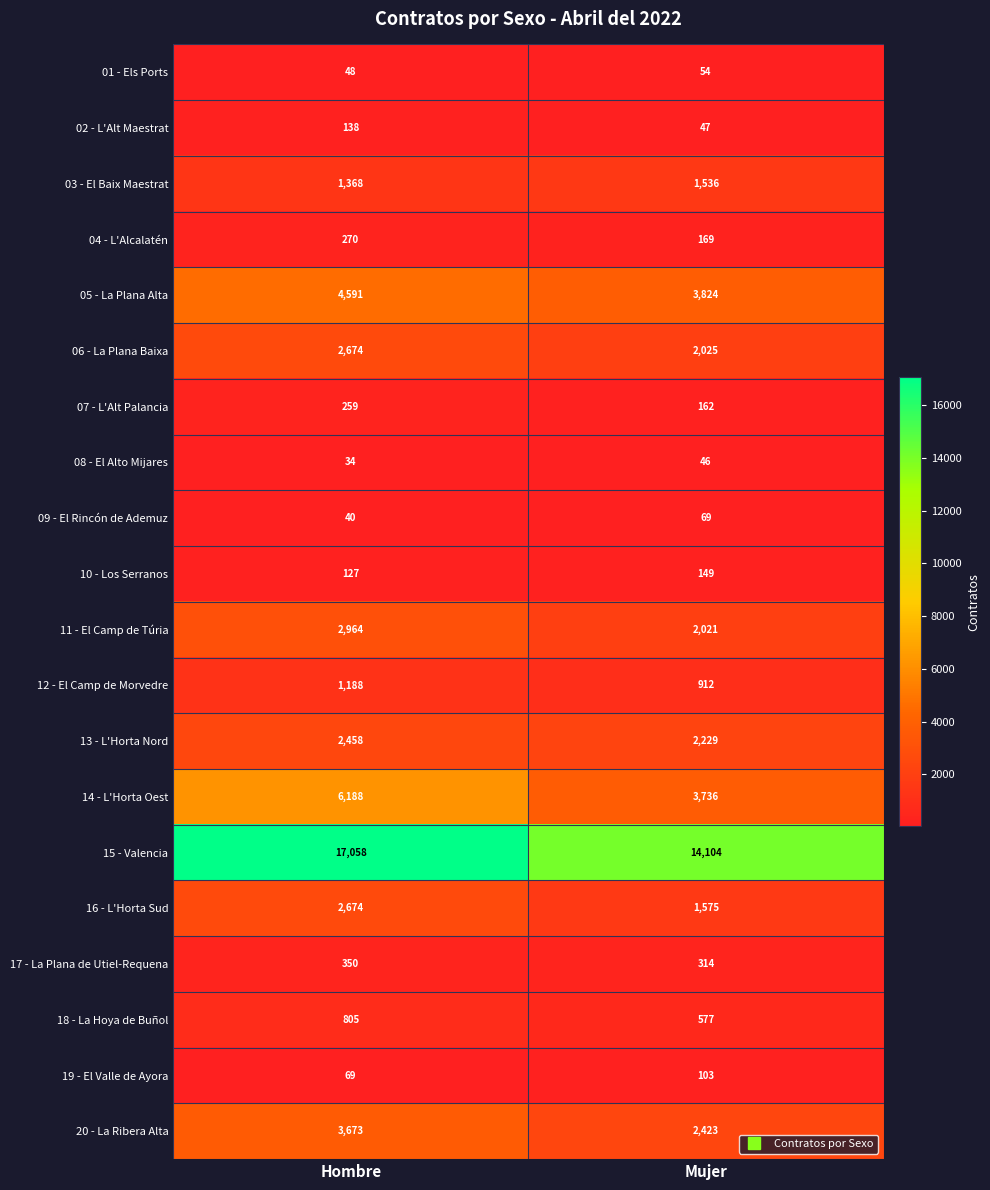

What is the spread (max minus min) of values at Hombre?

17024